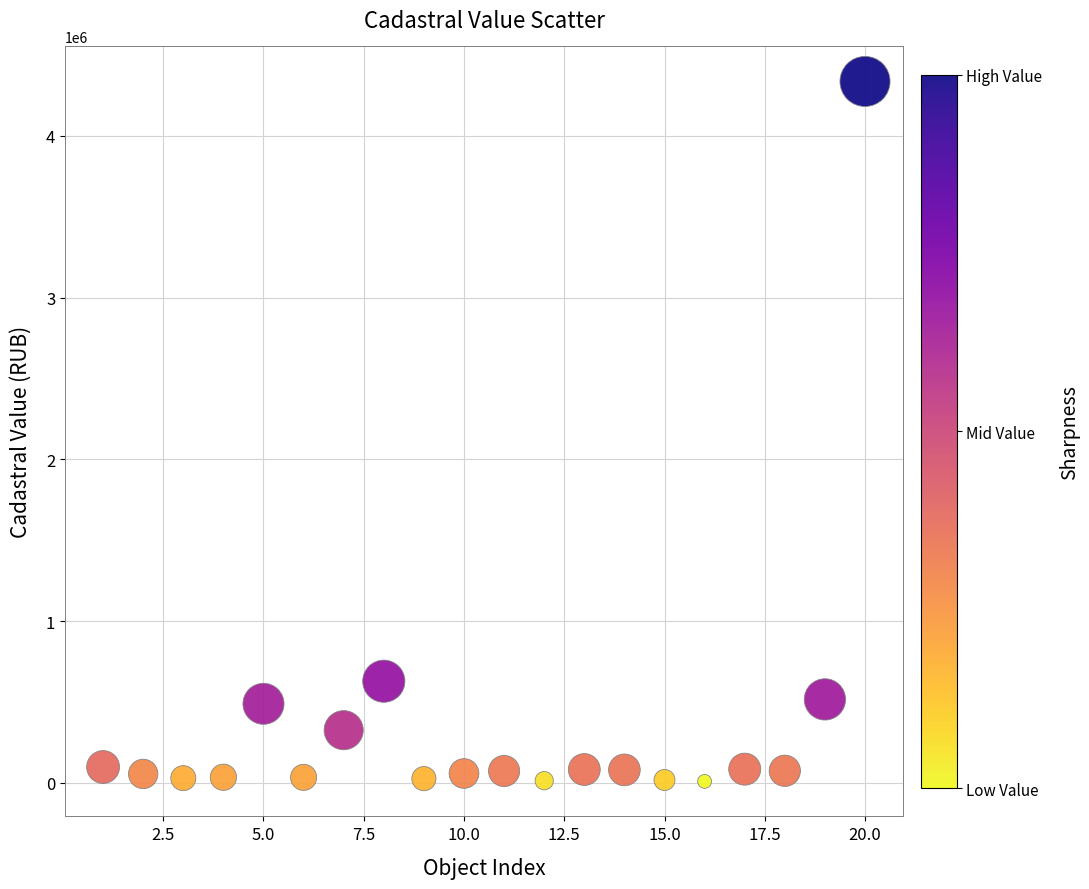

What Y value in the scatter plot is closest to 2173245?

628822.9